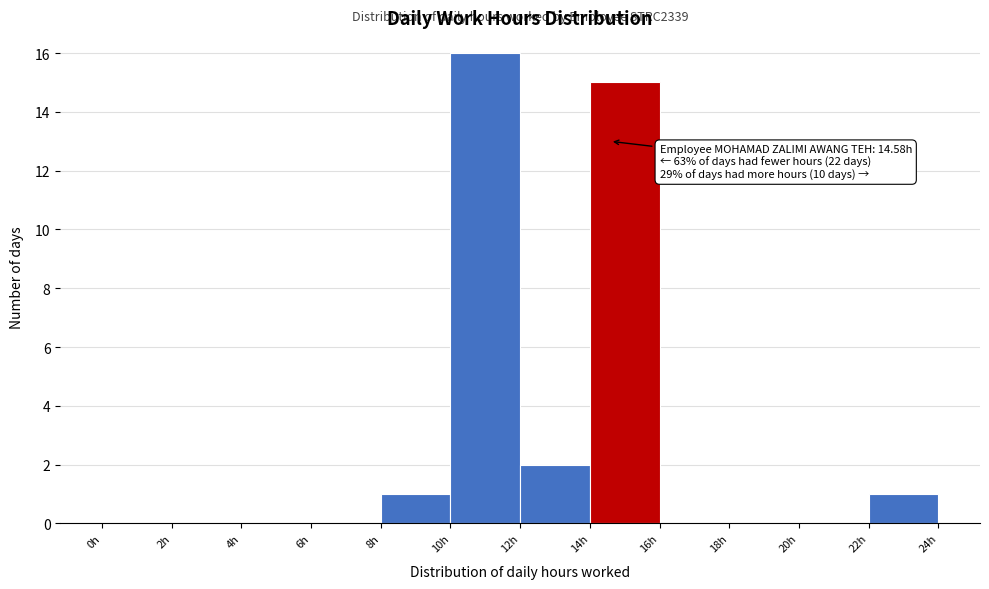

Over which range of the x-axis is the bar tallest?

10 to 12